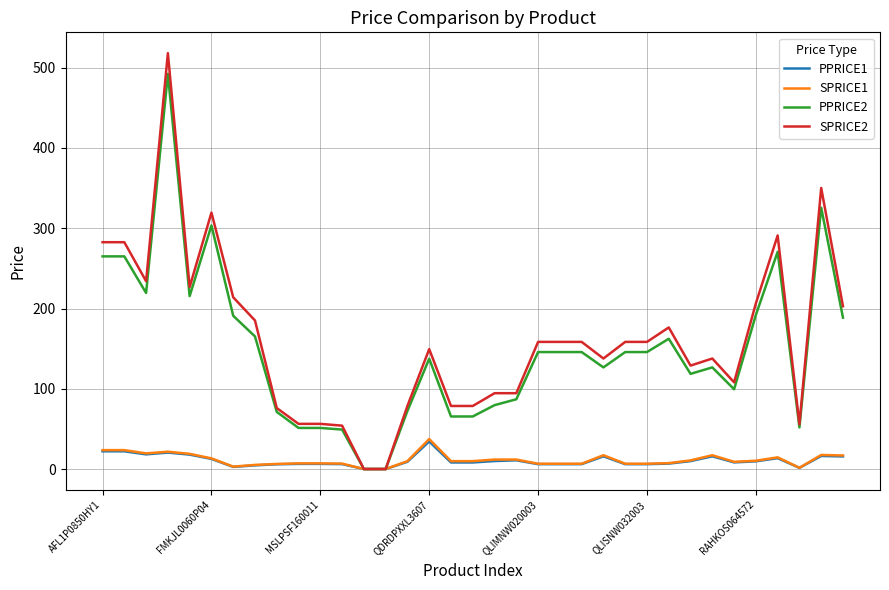

Which series has the largest range (max minus min)?

SPRICE2